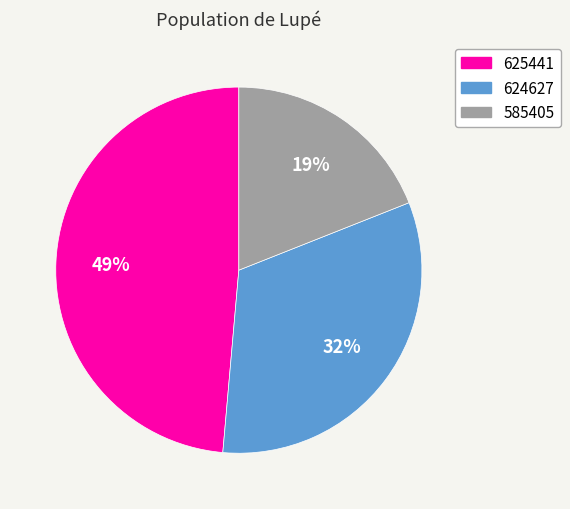

Count the number of slices in the pie.

3